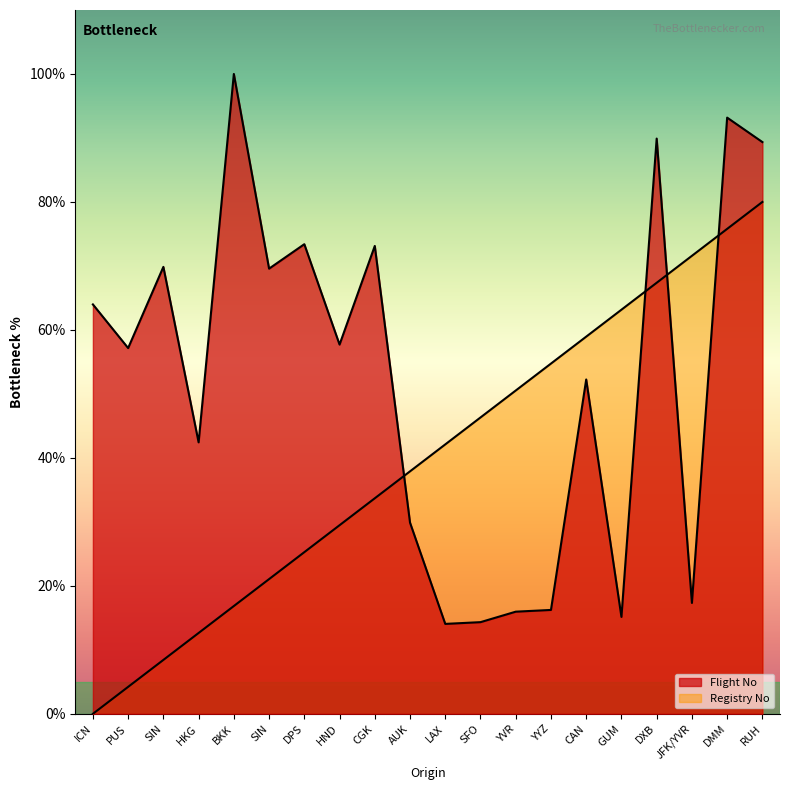

True or false: Registry No has more than 2 points higher than both neighbors.

False